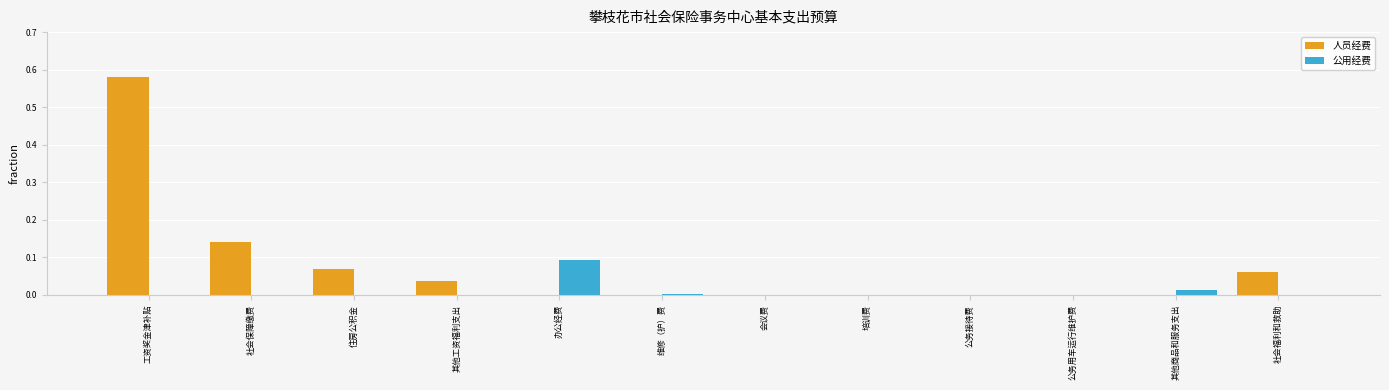

At which category is the sum across all series the highest?

工资奖金津补贴